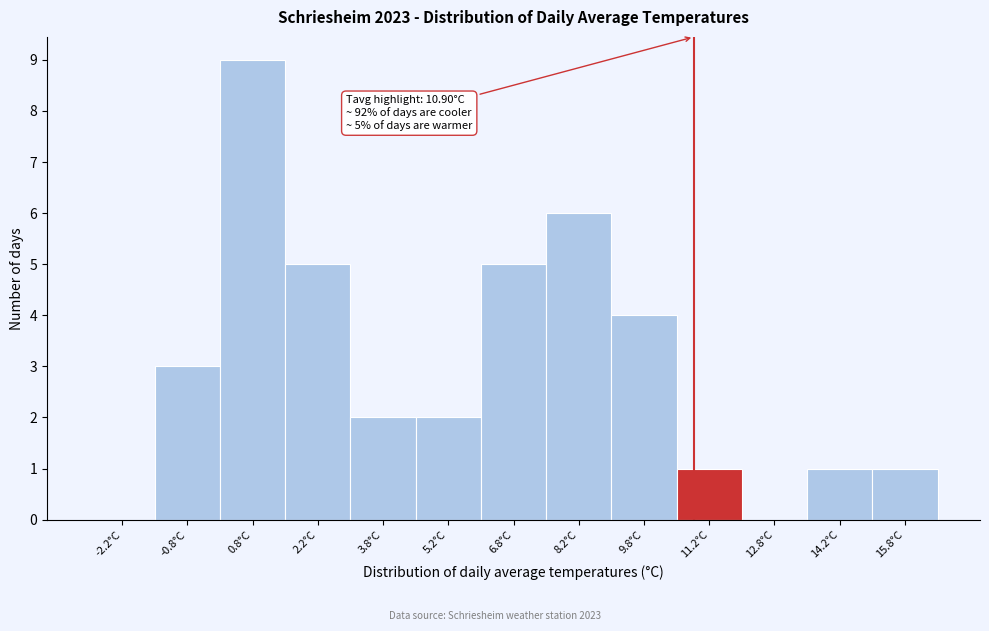

Over which range of the x-axis is the bar tallest?

0.0 to 1.5